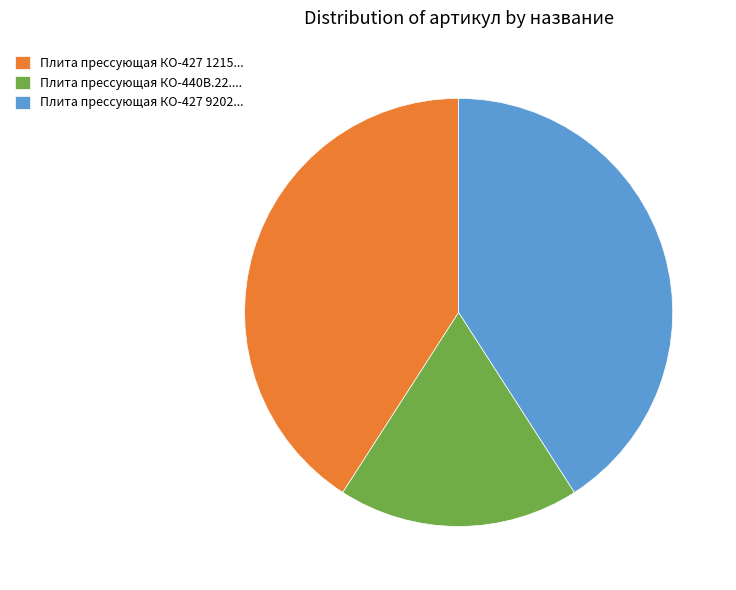

What is the ratio of the value at Плита прессующая КО-440В.22.... to the value at Плита прессующая КО-427 9202...?

0.4